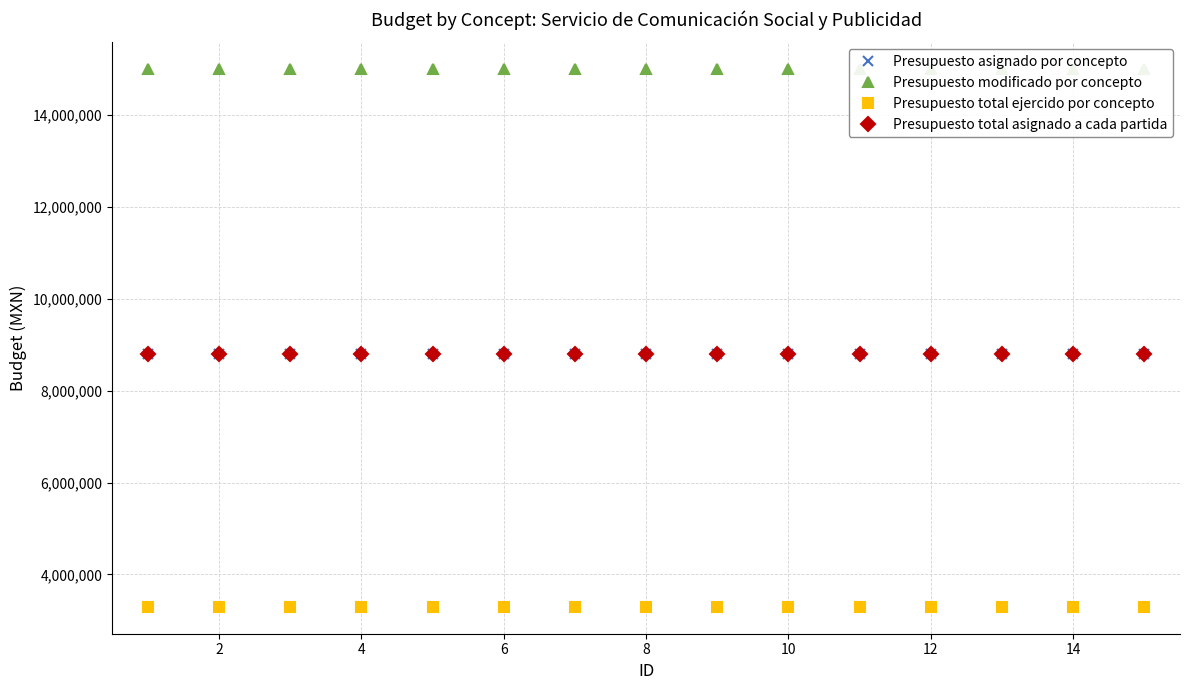

Is it true that Presupuesto total ejercido por concepto equals 3293625 at 12?

True